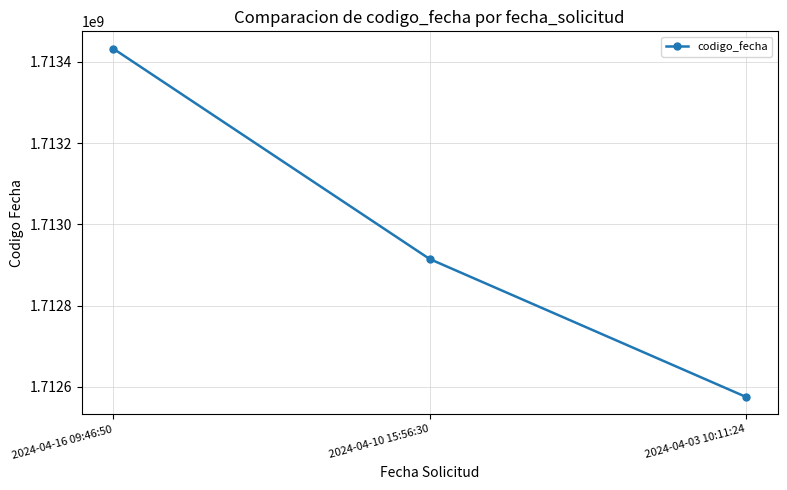

What is the label of the 2nd point from the left?

2024-04-10 15:56:30